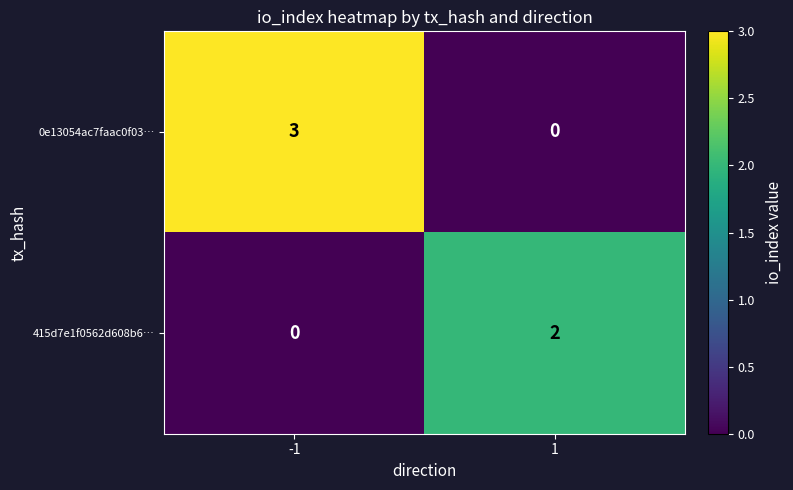

Reading left to right, what are all the values shown in this chart?

0e13054ac7faac0f03…: -1=3	1=0
415d7e1f0562d608b6…: -1=0	1=2